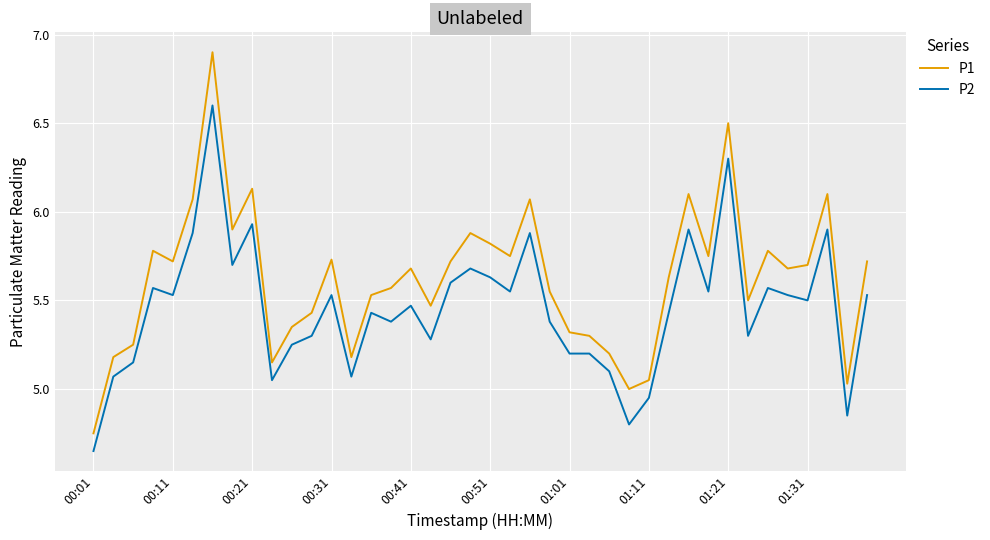

Which series has the largest total across all categories?

P1